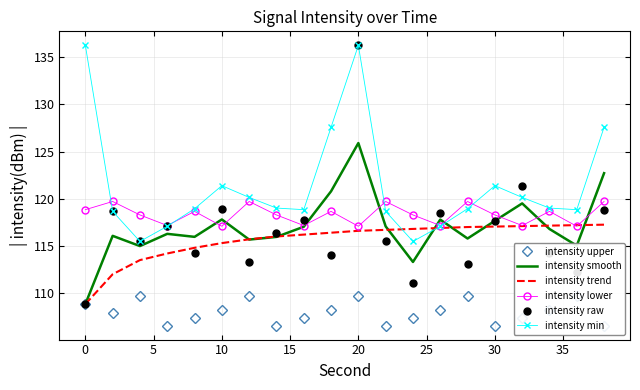

True or false: intensity trend has more than 1 interior local peaks.

False